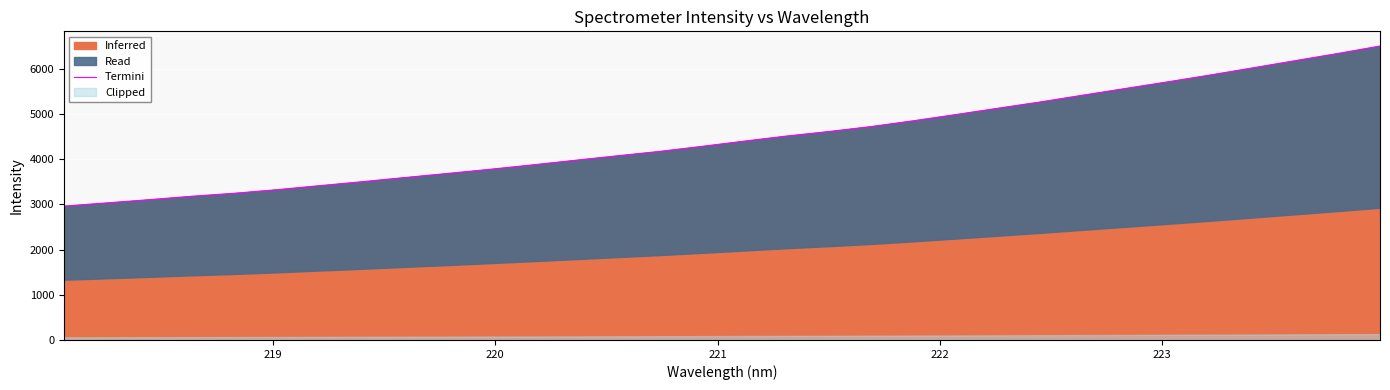

What is the average value?

4473.2